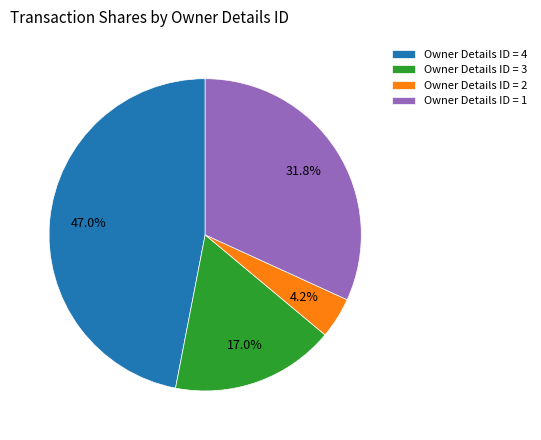

Is Owner Details ID = 3 the majority of the pie?

No